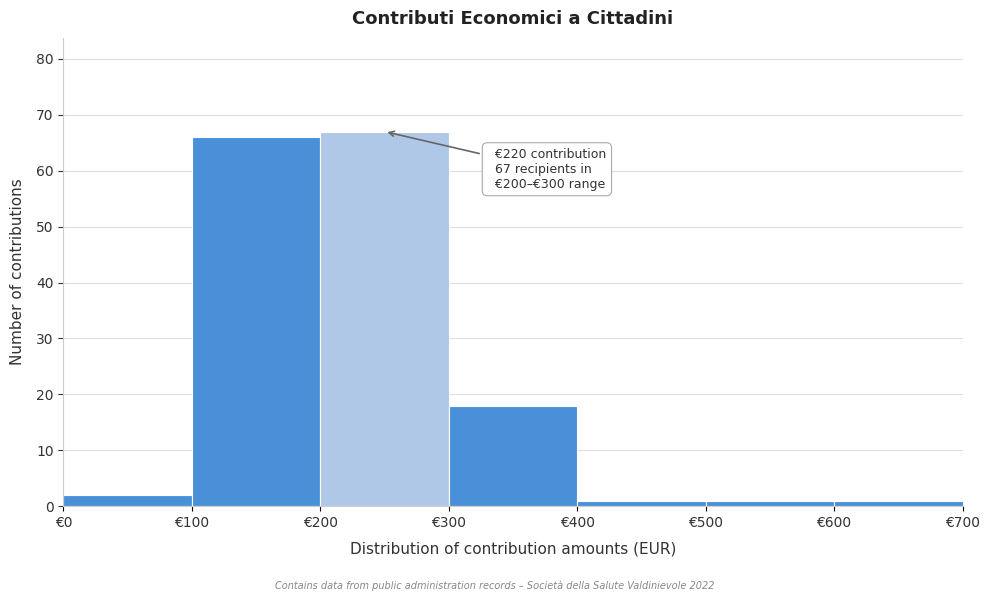

Which range on the x-axis has the tallest bar?

200 to 300